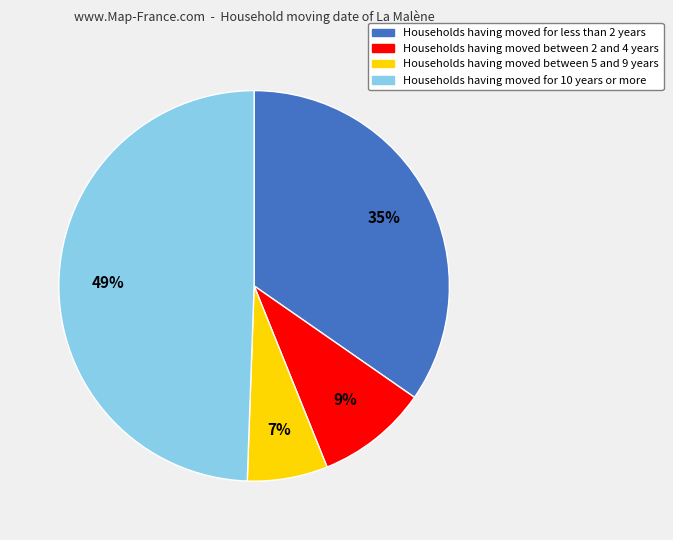

Is there any slice that represents more than half of the pie?

No